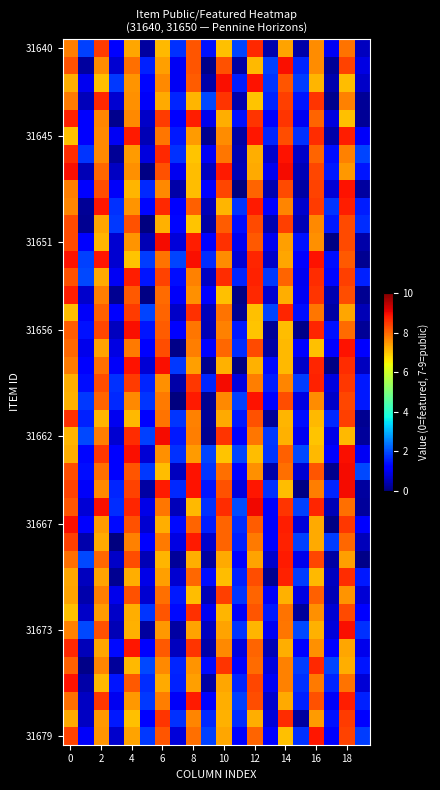

At how many categories does at least one series exceed 6?

10